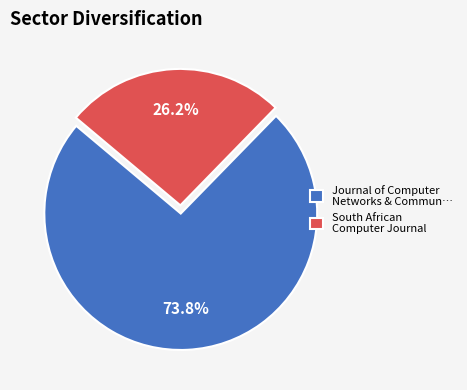

Rank the categories by value from lowest to highest.

South African Computer Journal, Journal of Computer Networks & Commun…